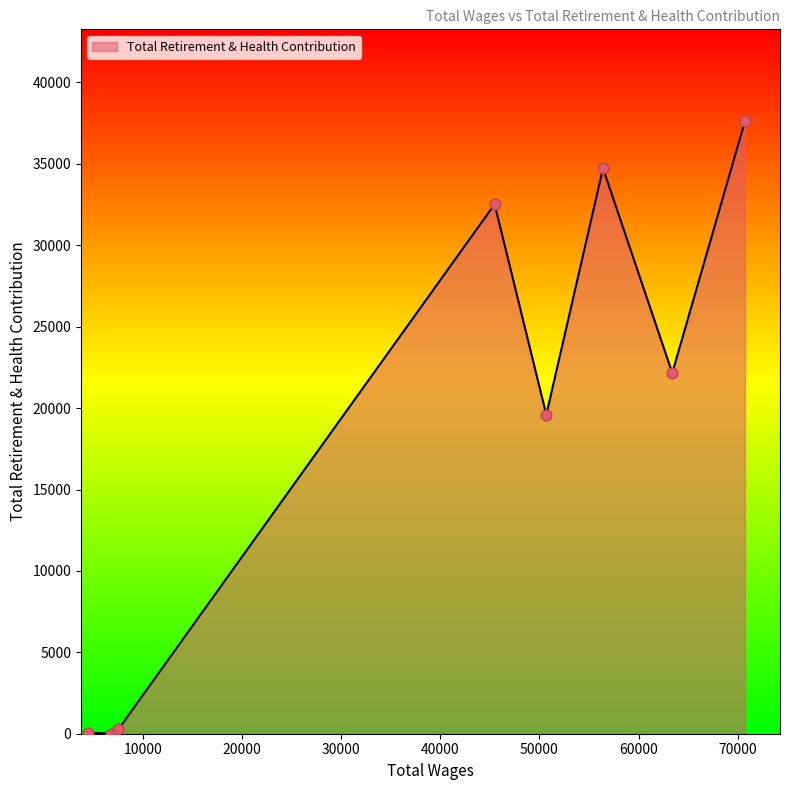

What is the sum of all values?

146979